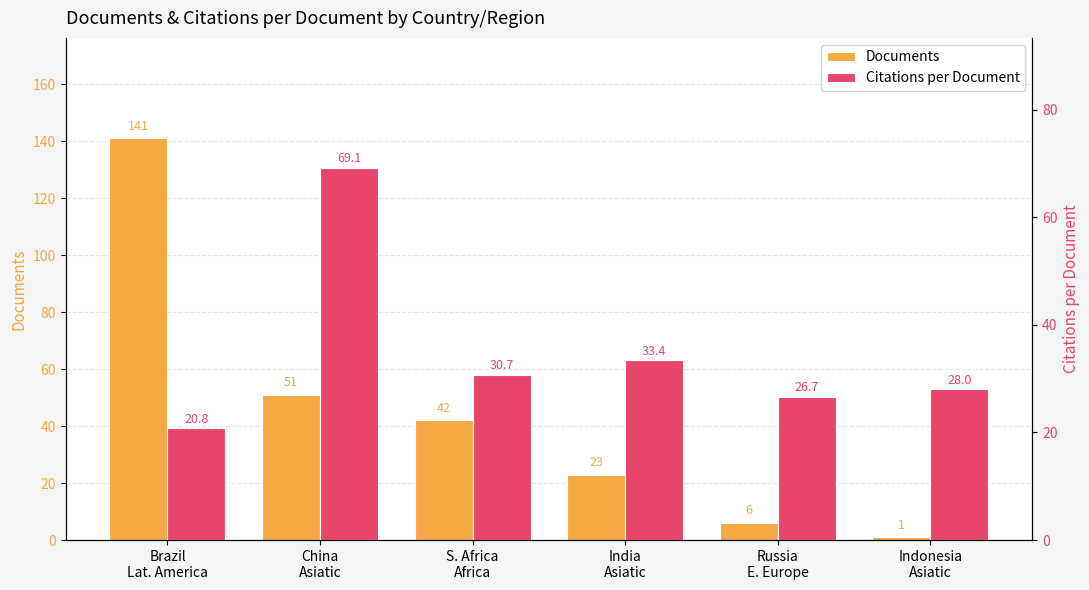

Are the bars horizontal?

No